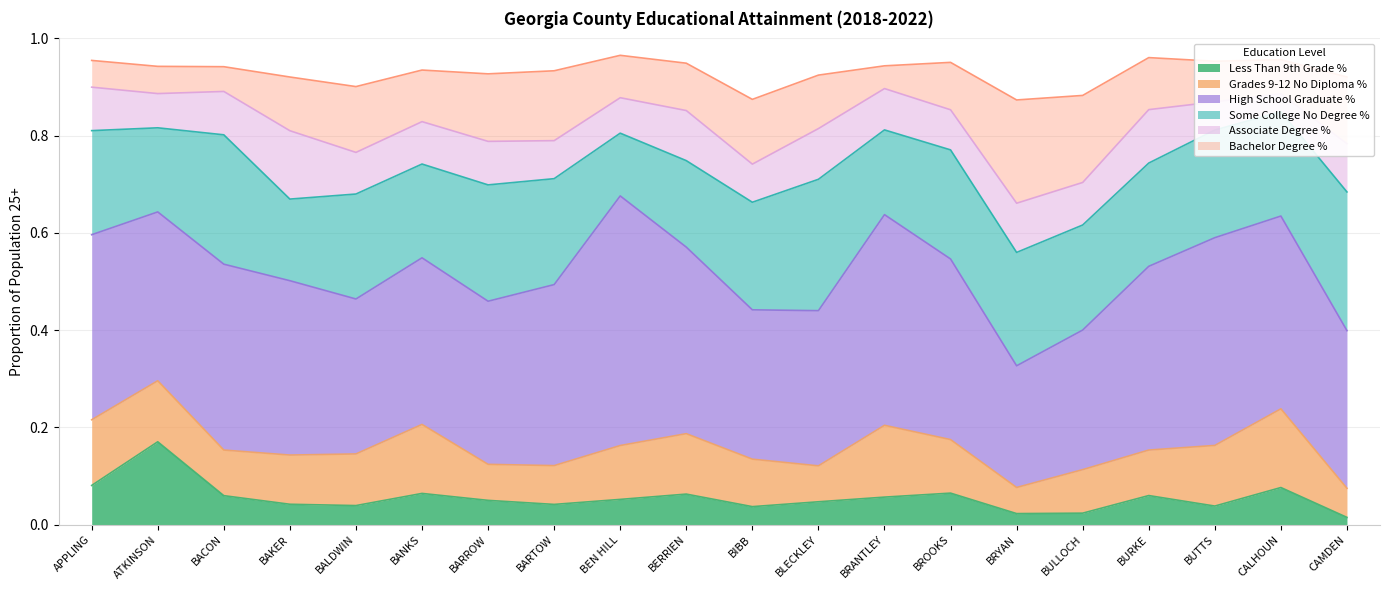

At BAKER, list the series in order from smallest to largest.

Less Than 9th Grade %, Grades 9-12 No Diploma %, Bachelor Degree %, Associate Degree %, Some College No Degree %, High School Graduate %